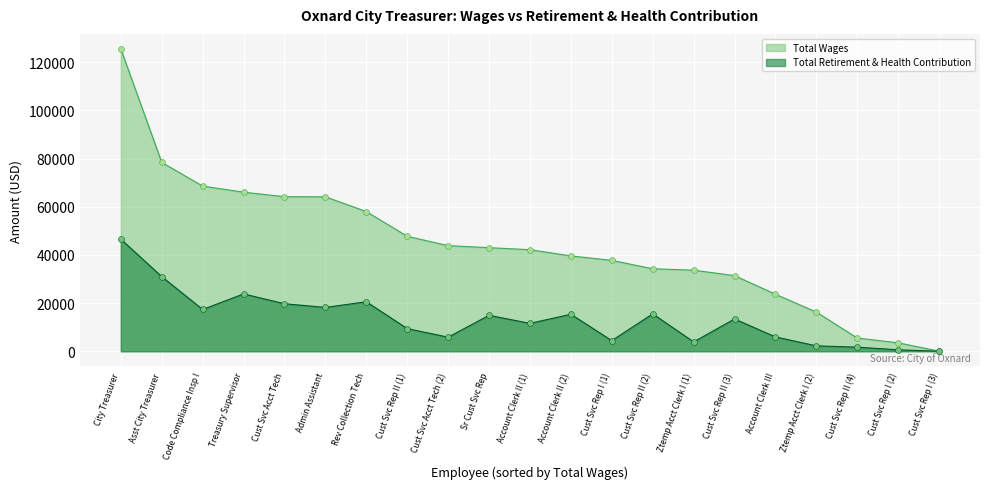

Which series has the largest total across all categories?

Total Wages